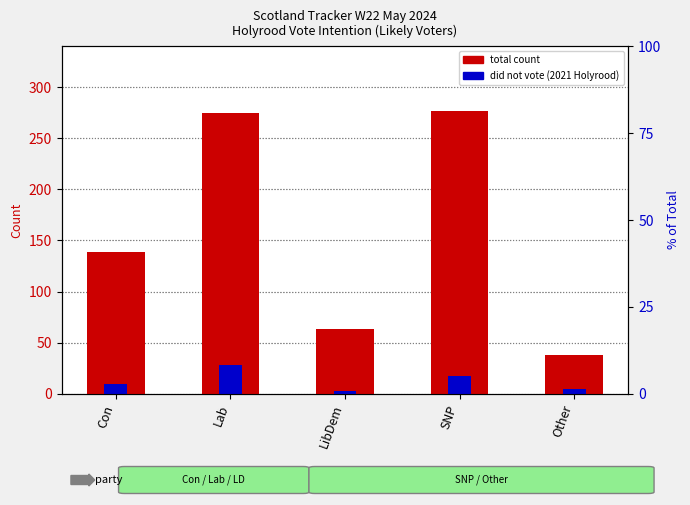

Rank the series at LibDem from highest to lowest value.

total count, did not vote (2021 Holyrood)